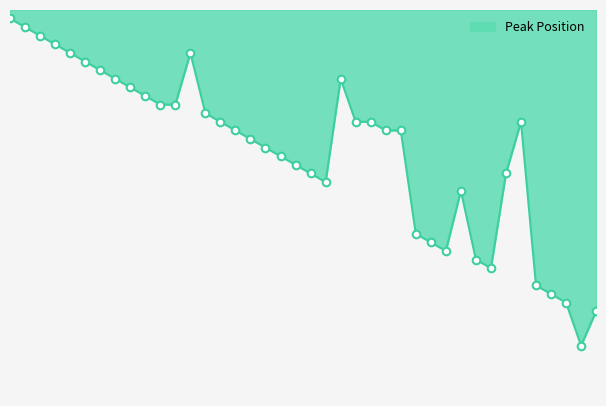

Does the chart have visible grid lines?

No